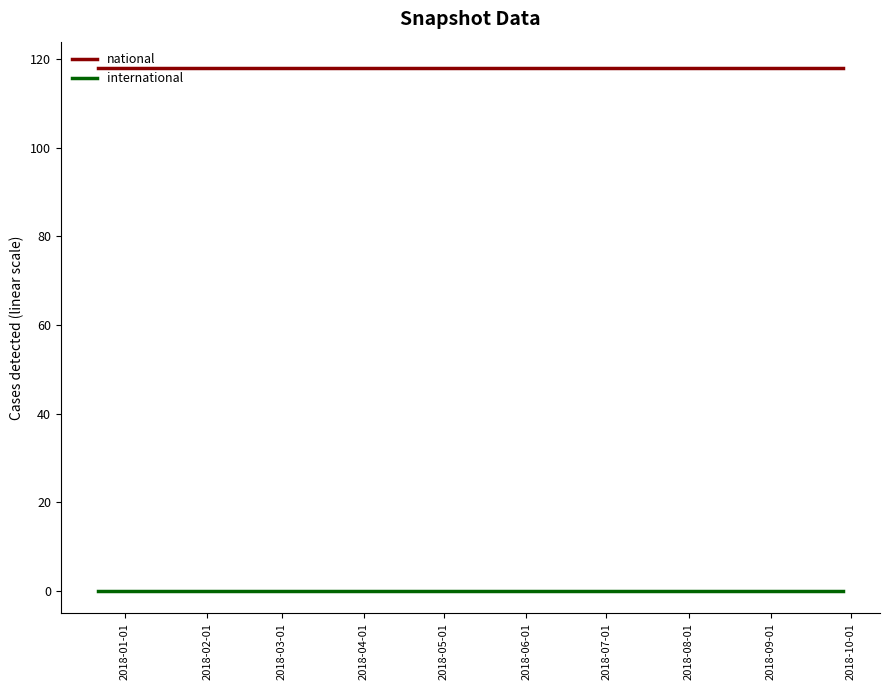

How many distinct data groups are displayed?

2